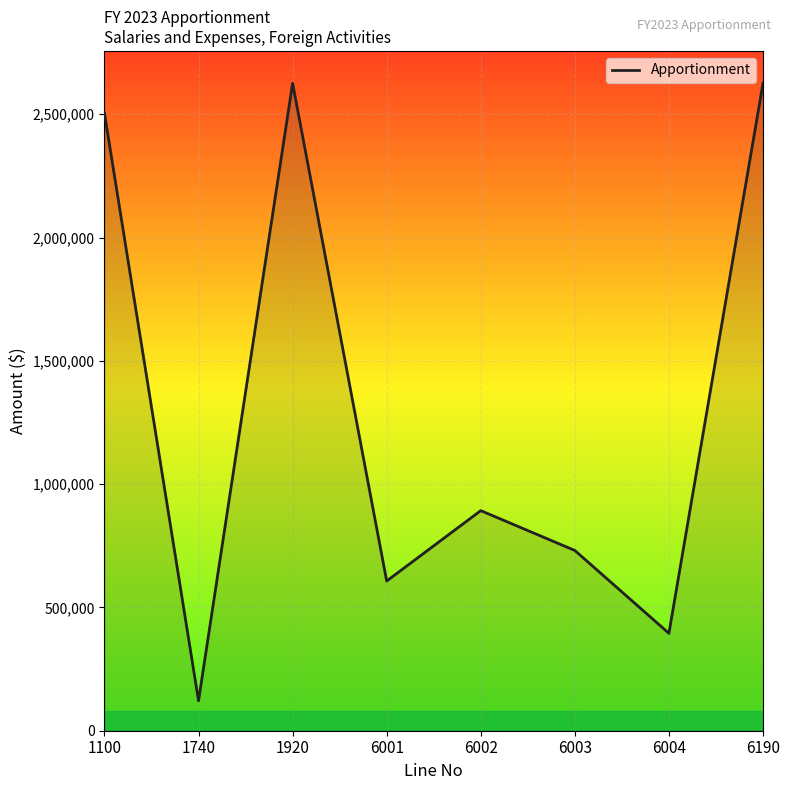

What is the ratio of the value at 6004 to the value at 6001?

0.7